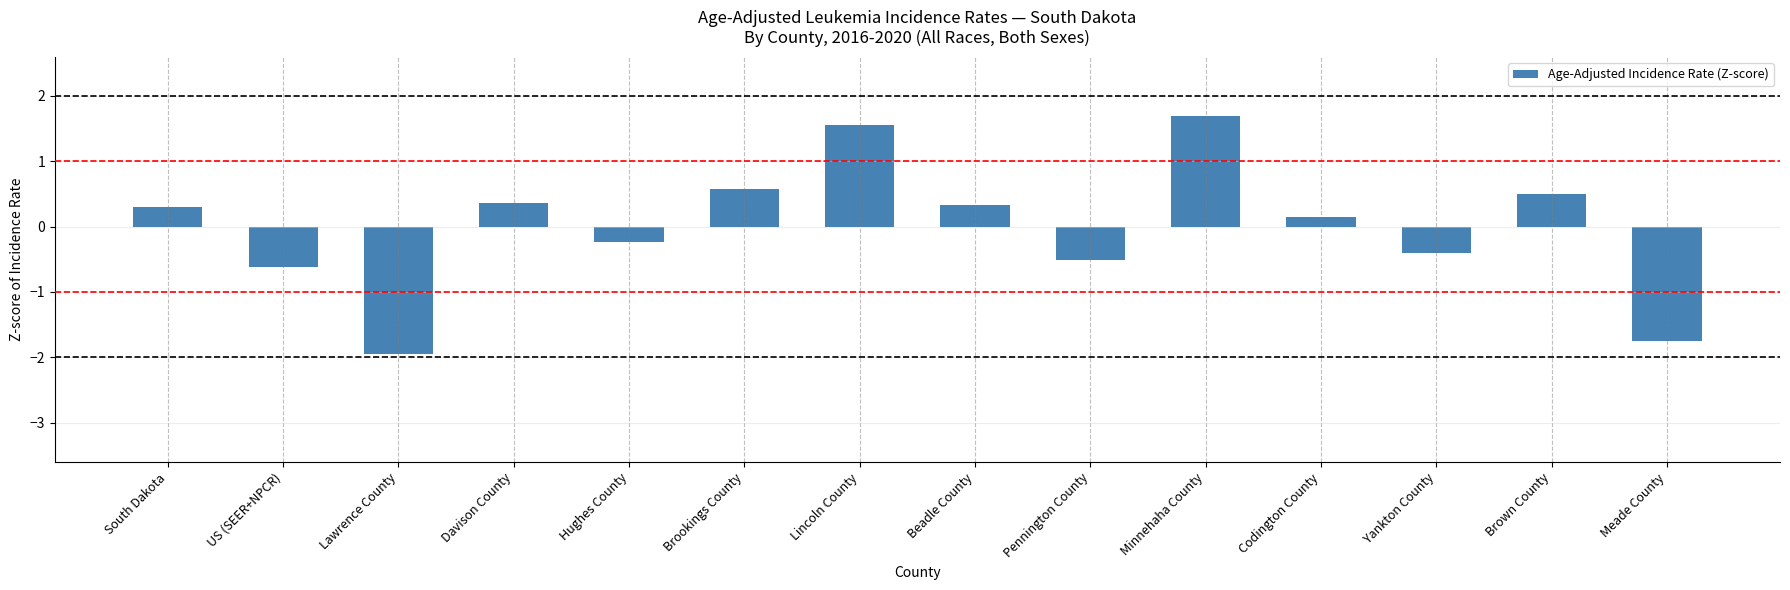

The value at Brookings County is 0.6. True or false?

True